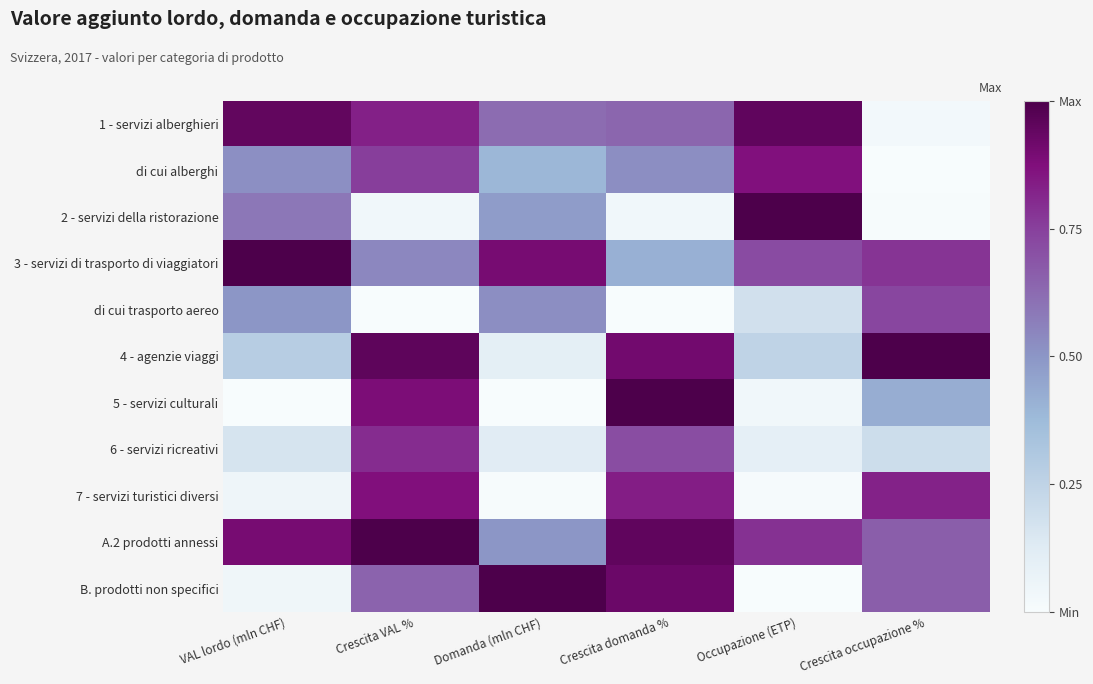

Which series has the largest total across all categories?

A.2 prodotti annessi